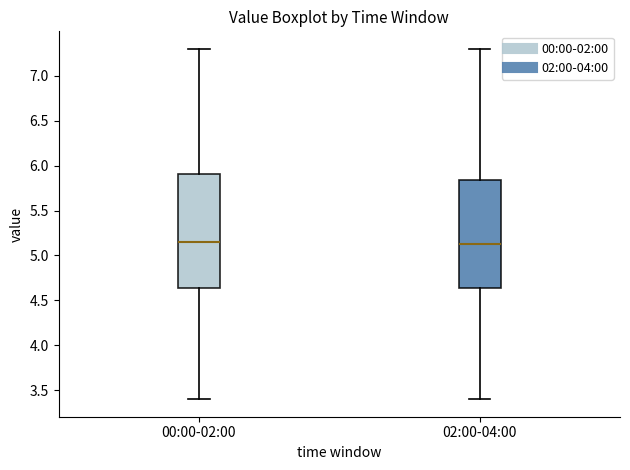

Where does the upper whisker of the box for 00:00-02:00 end on the y-axis? The values are not printed on the chart, so give them approximately, as read against the axis.

7.30